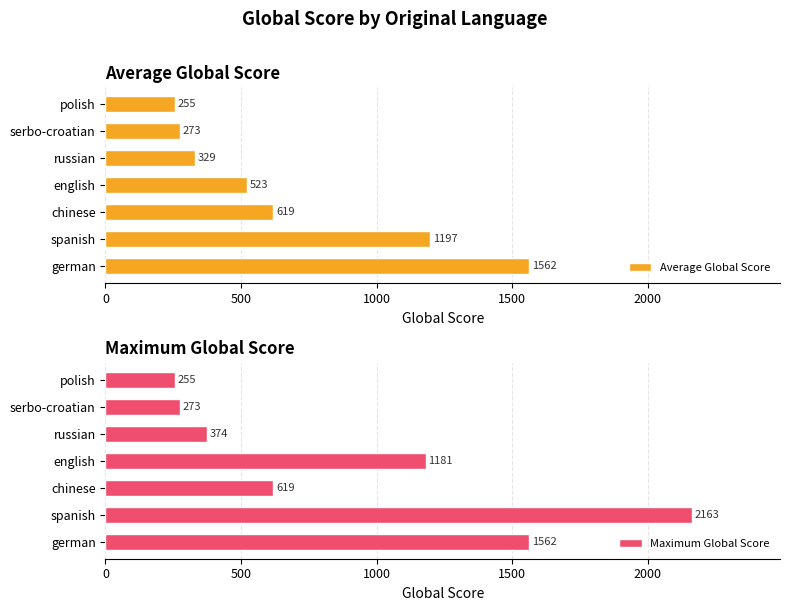

What is the lowest value of the Average Global Score series?

255.0